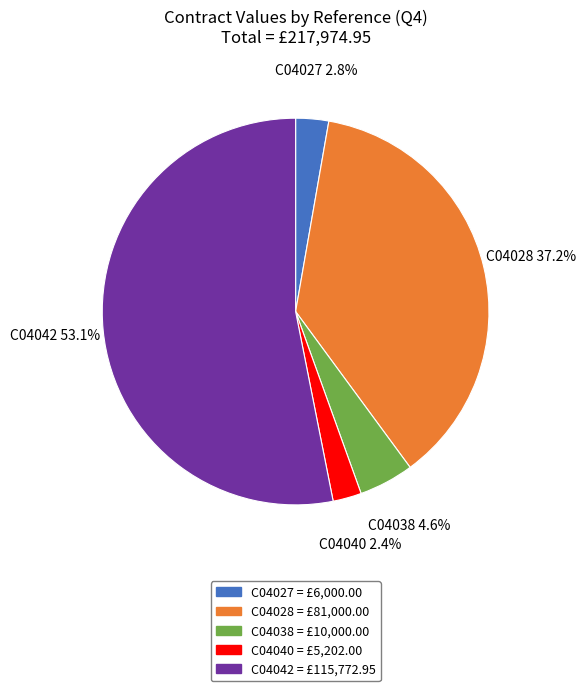

What portion of the pie excludes C04027?

97.2%